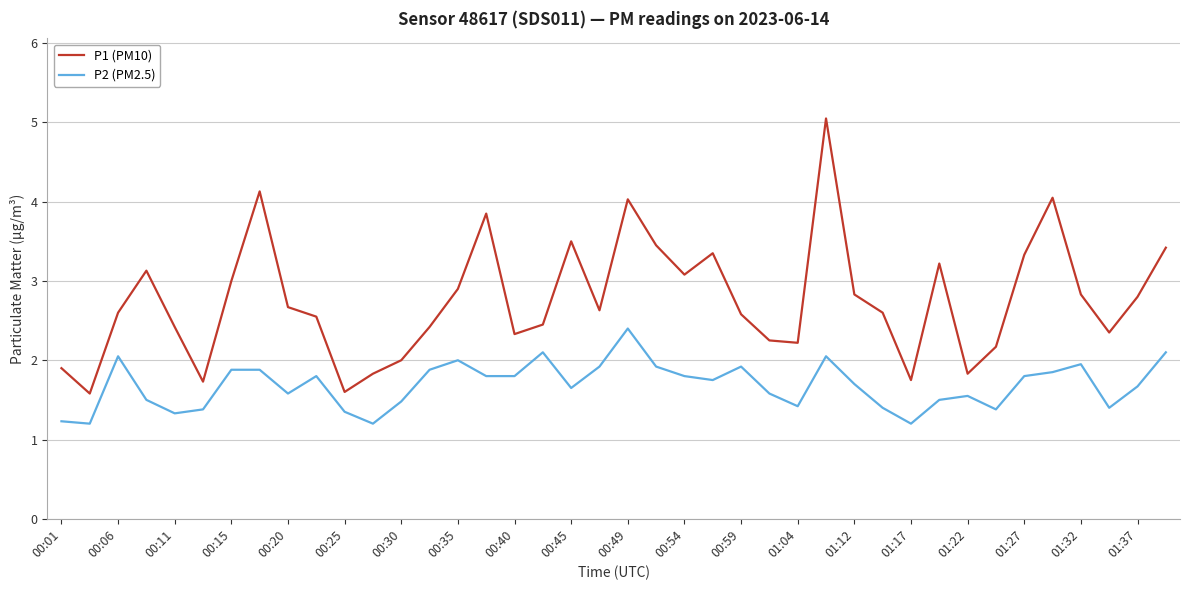

How many lines are shown in the chart?

2